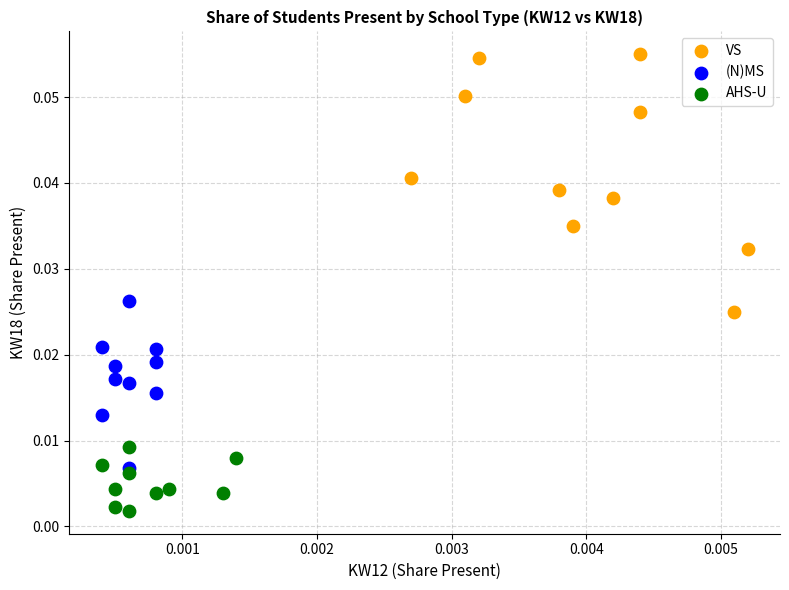

Which series contains the highest Y value?

VS